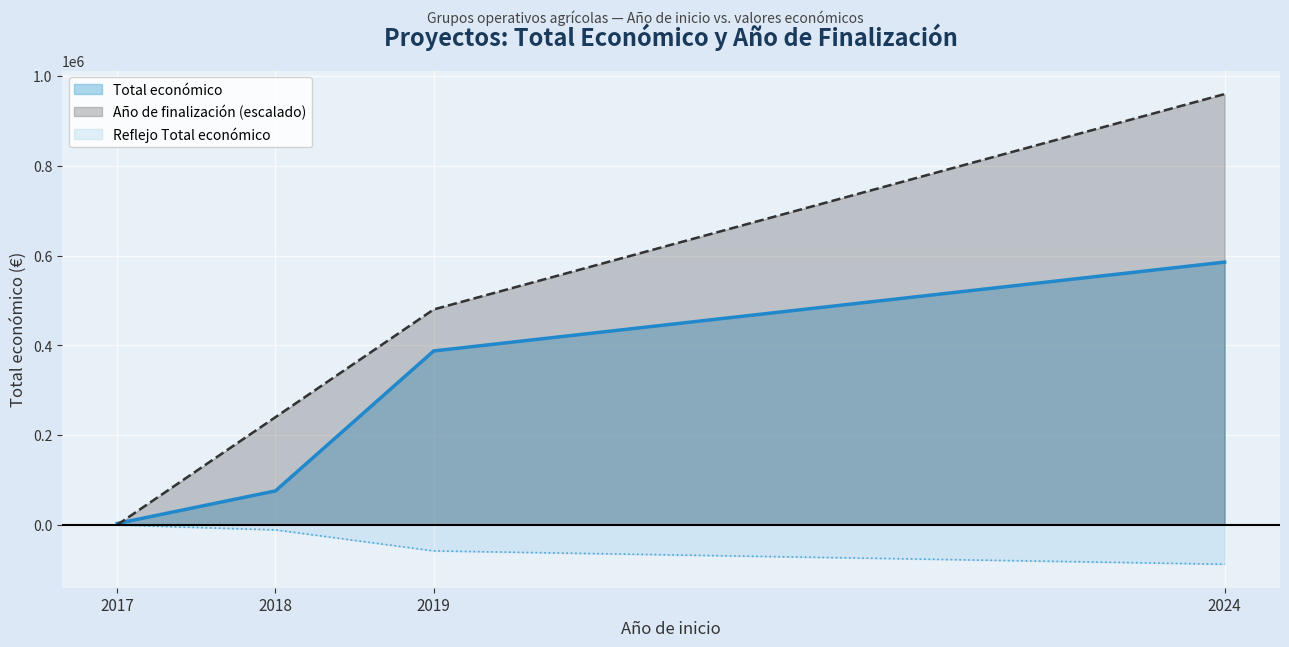

What is the sum of all Total económico values?

1051461.0